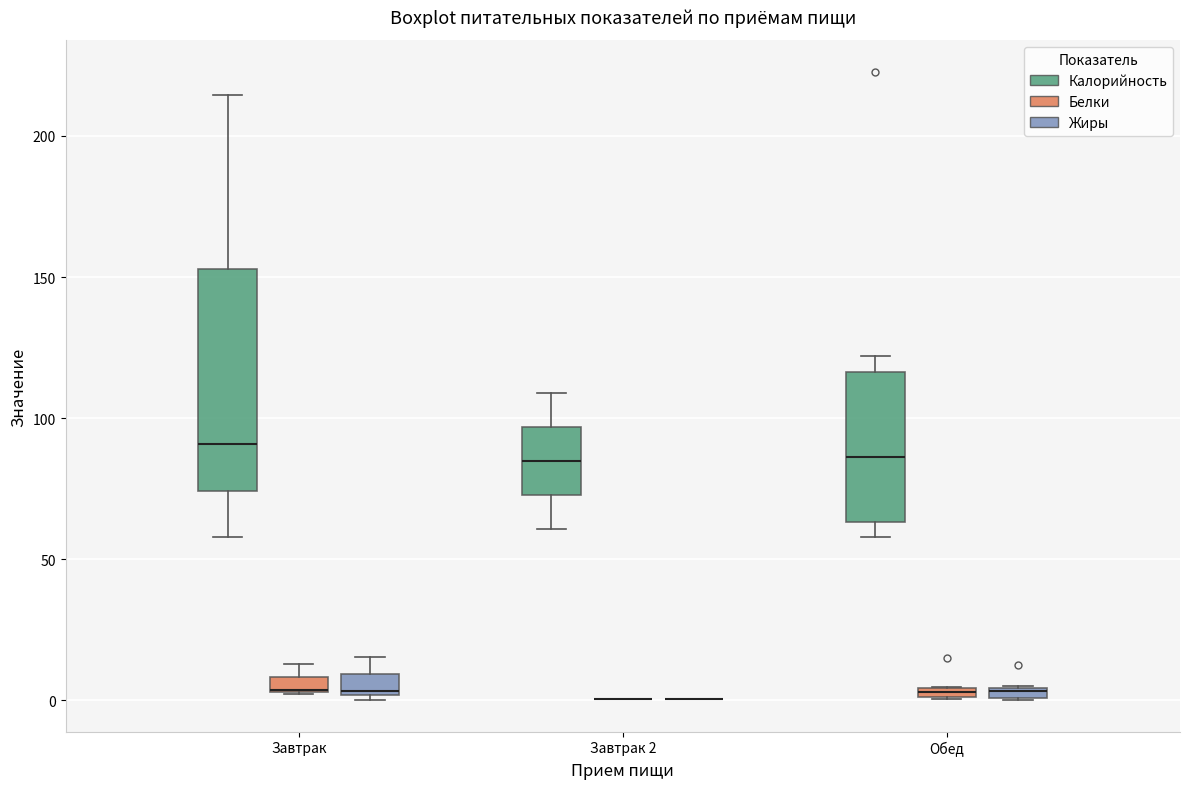

Where is the lower edge of the box for Обед (Жиры) on the y-axis? The values are not printed on the chart, so give them approximately, as read against the axis.

0